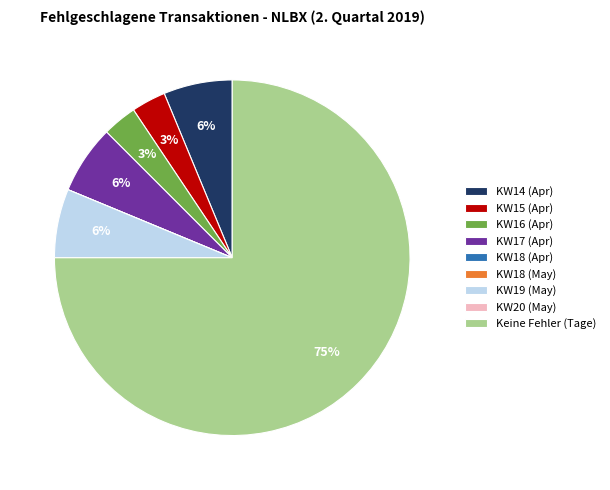

Is there a majority slice in this chart?

Yes